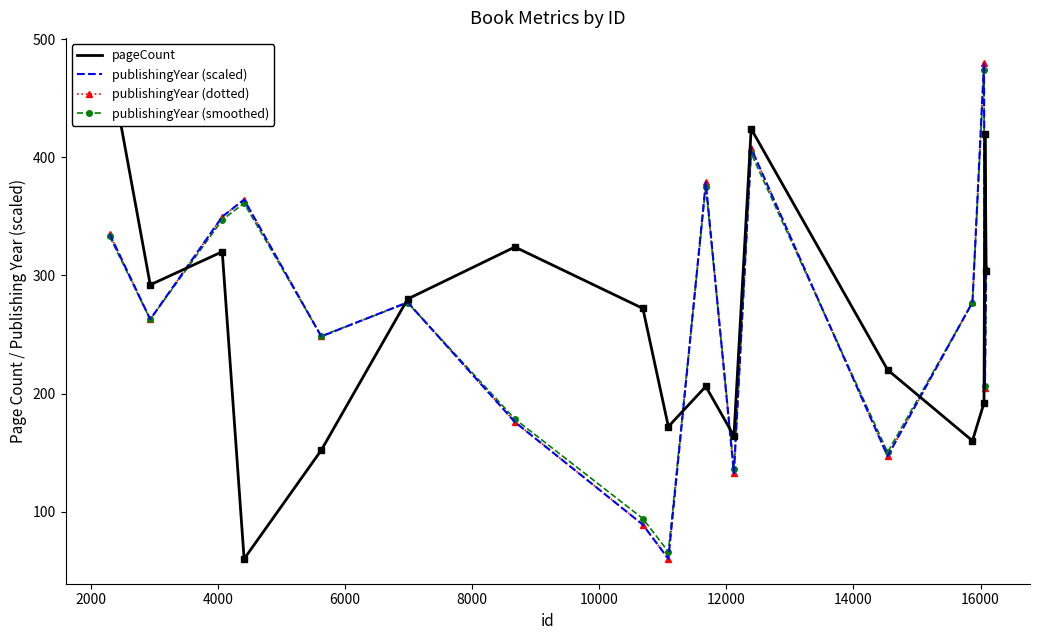

Which series has the largest range (max minus min)?

pageCount